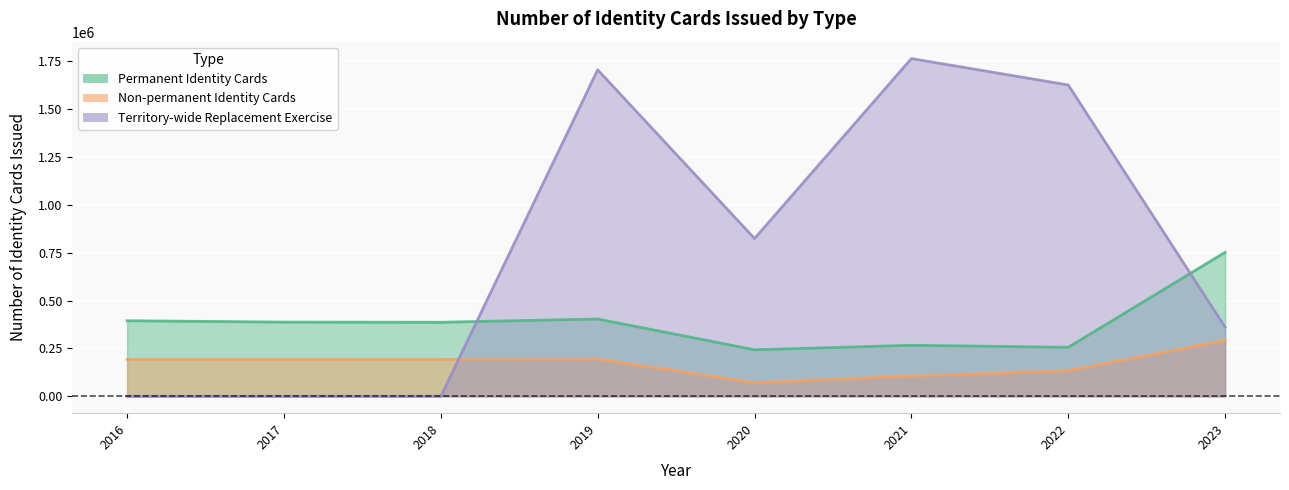

Where is Permanent Identity Cards nearest to the value 497354?

2019